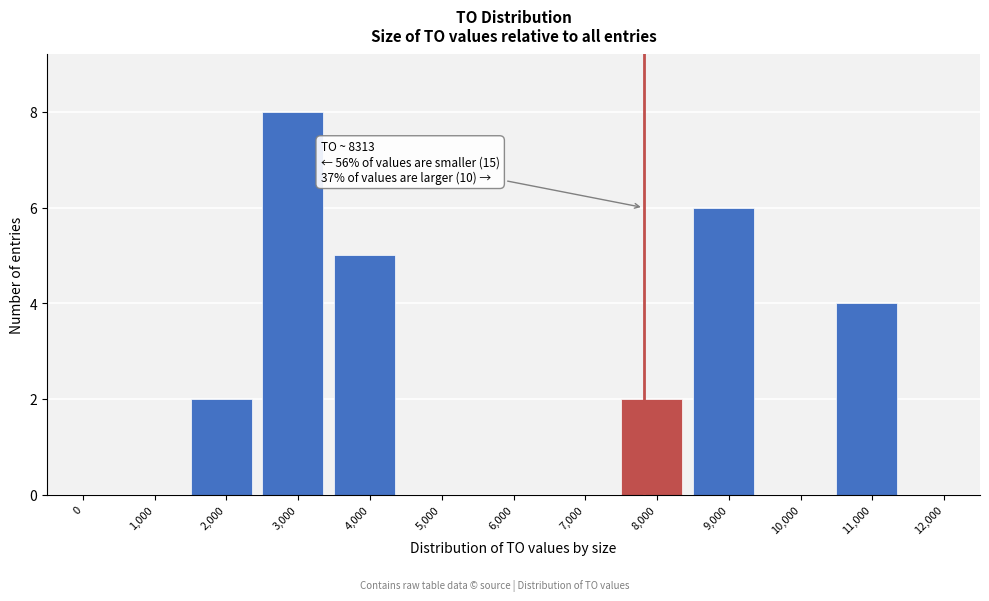

Reading left to right, extract all data points from this chart.

0=0	1,000=0	2,000=2	3,000=8	4,000=5	5,000=0	6,000=0	7,000=0	8,000=2	9,000=6	10,000=0	11,000=4	12,000=0